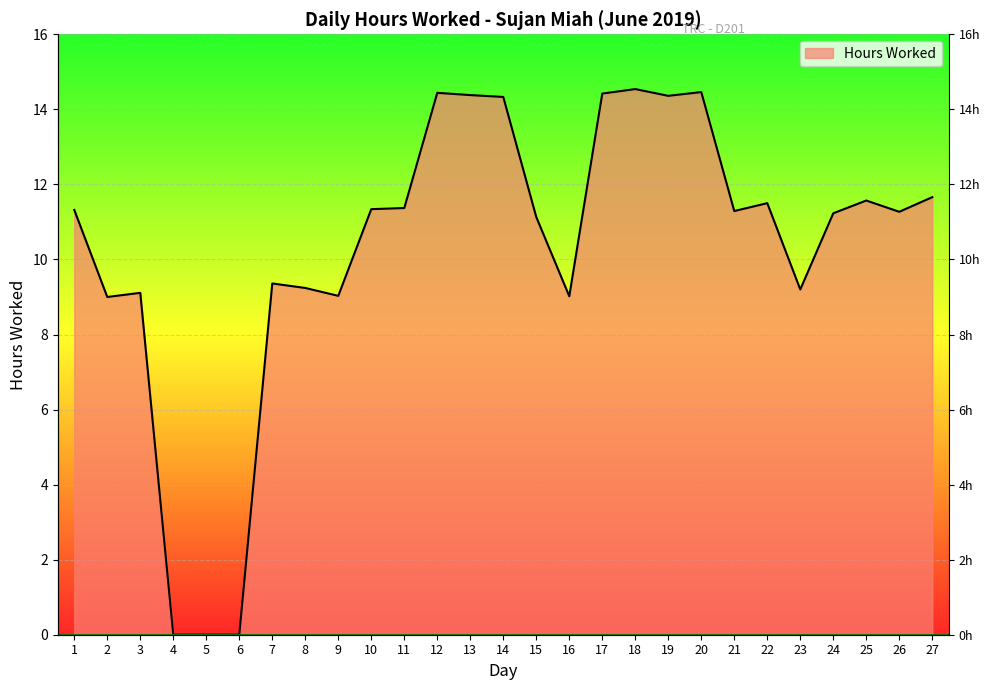

How many data points does each series have?

27